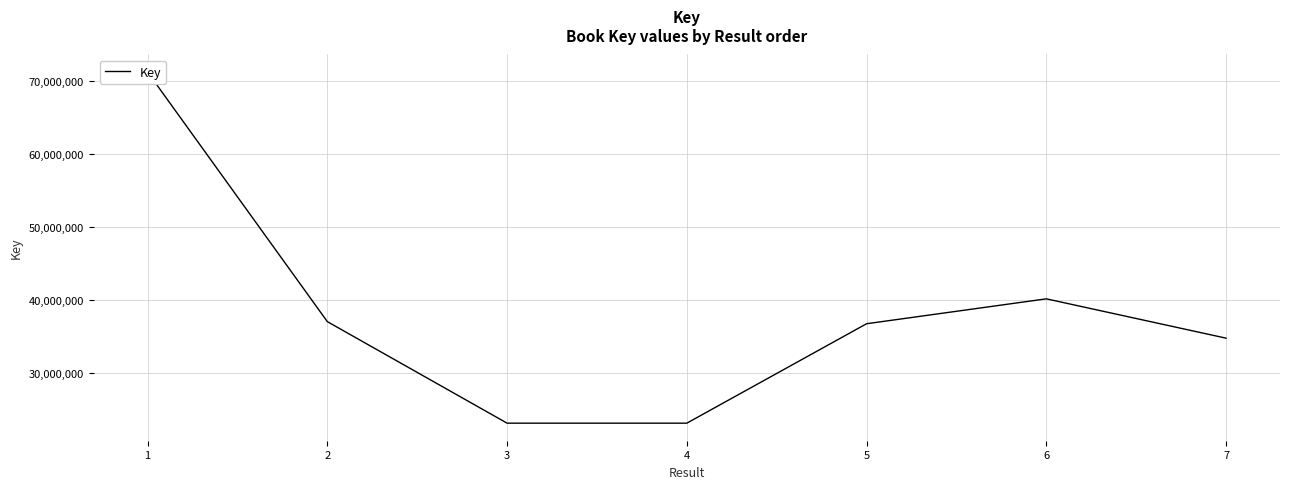

List the labels in order of value, largest first.

1, 6, 2, 5, 7, 3, 4